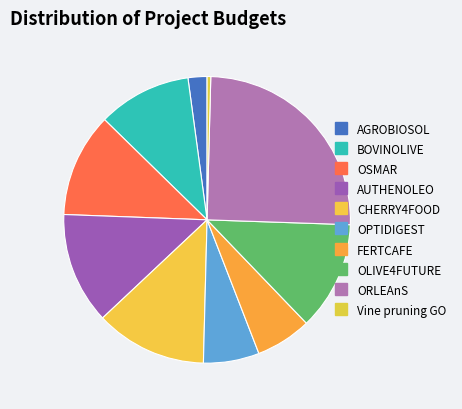

To the nearest percent, what percentage of the pie is OSMAR?

12%